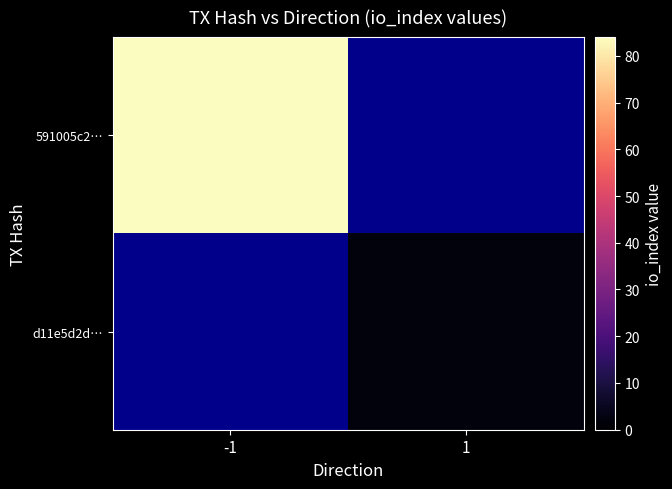

How many categories are shown in the chart?

2